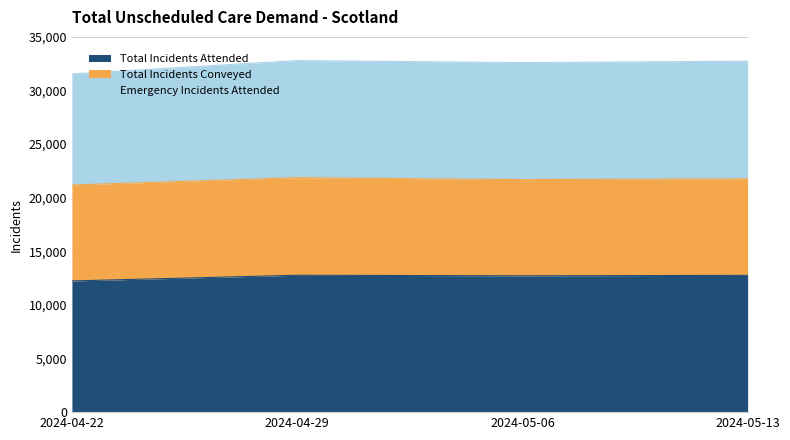

True or false: Emergency Incidents Attended and Total Incidents Attended intersect in this chart.

False